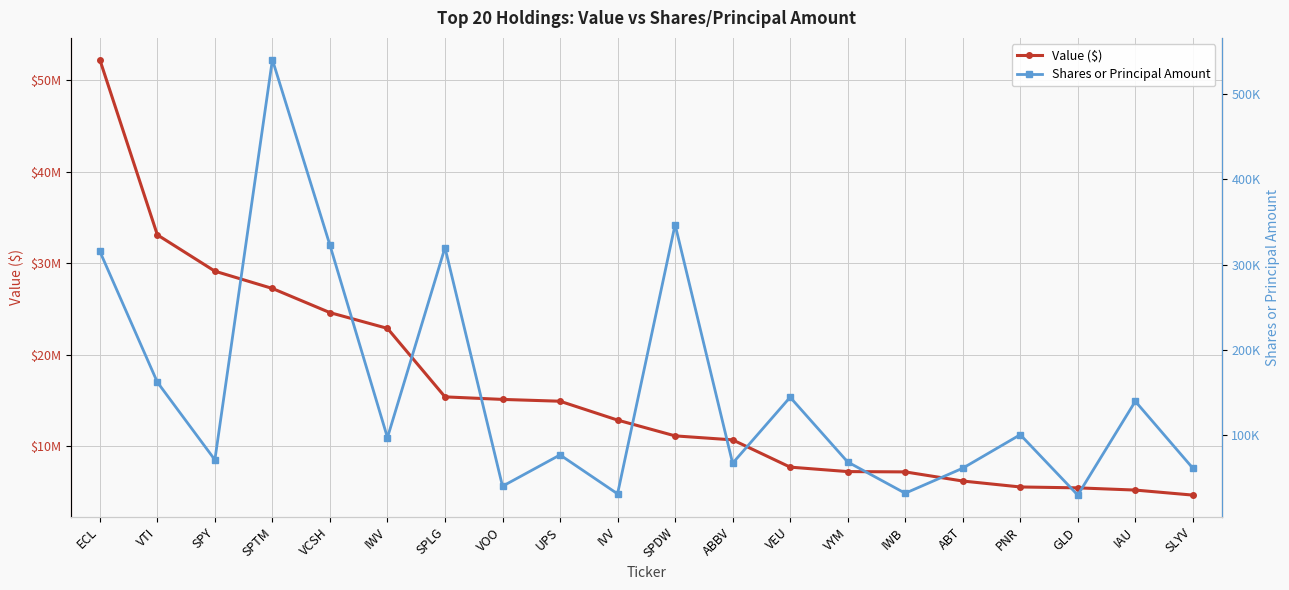

Reading left to right, what are all the values shown in this chart?

Value ($): 52255640	33112064	29142694	27253687	24615585	22892917	15409180	15131180	14932187	12872200	11145923	10710281	7731858	7244748	7210288	6213423	5564308	5466919	5224459	4675358
Shares or Principal Amount: 315687	162235	71186	540426	322912	97247	320024	40235	76974	31313	347009	67204	144602	68671	32013	61361	100675	29838	139804	61373